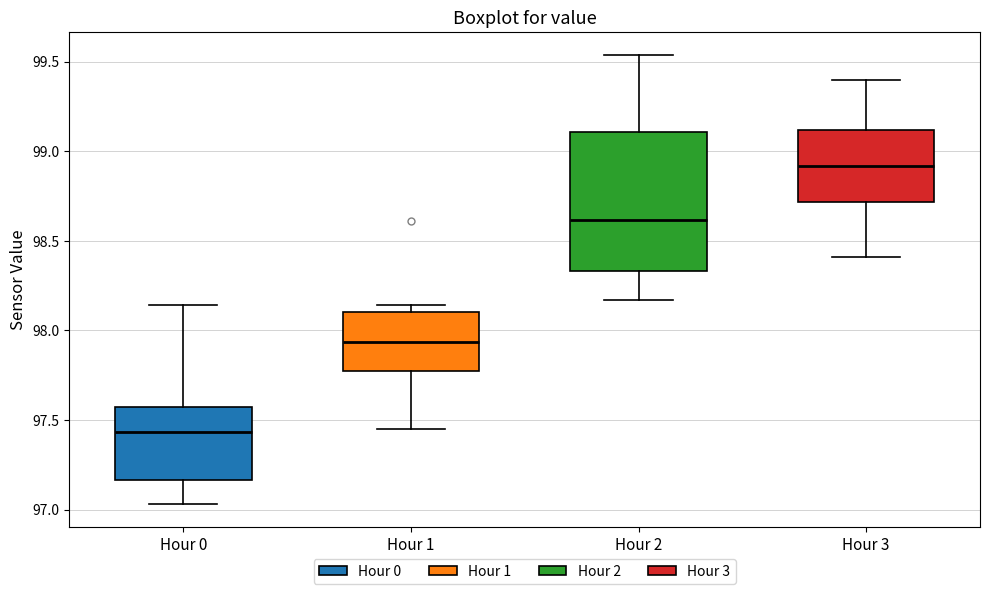

Reading left to right, read every box against the y-axis: the position of its median line, the range the box covers, and the ends of its whiskers. The values are not printed on the chart, so give them approximately, as read against the axis.

Hour 0: median 97.45, box 97.15 to 97.60, whiskers 97.05 to 98.15
Hour 1: median 97.95, box 97.80 to 98.10, whiskers 97.45 to 98.15
Hour 2: median 98.60, box 98.35 to 99.10, whiskers 98.15 to 99.55
Hour 3: median 98.90, box 98.70 to 99.10, whiskers 98.40 to 99.40